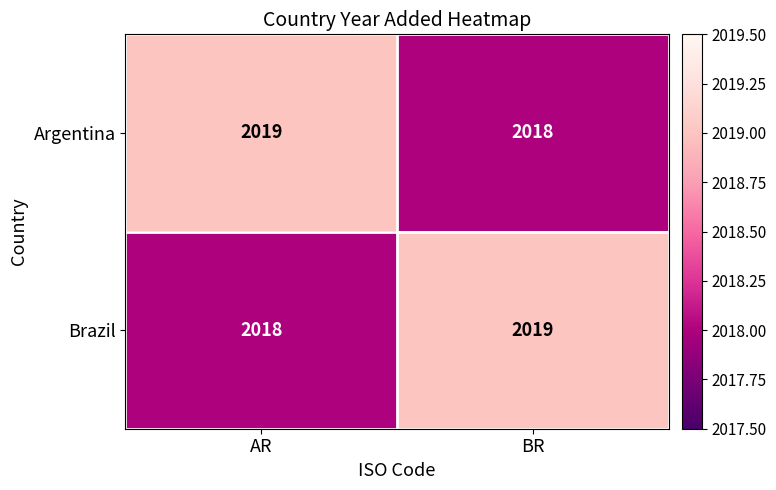

What is the sum of all Brazil values?

4037